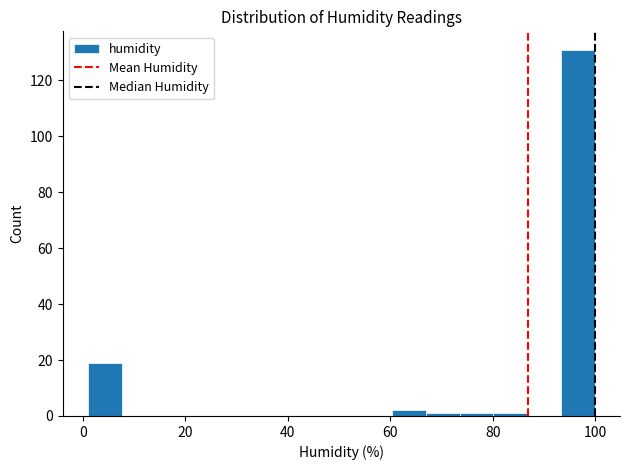

Read against the x-axis, roughly where is the centre of the tallest bar?

96